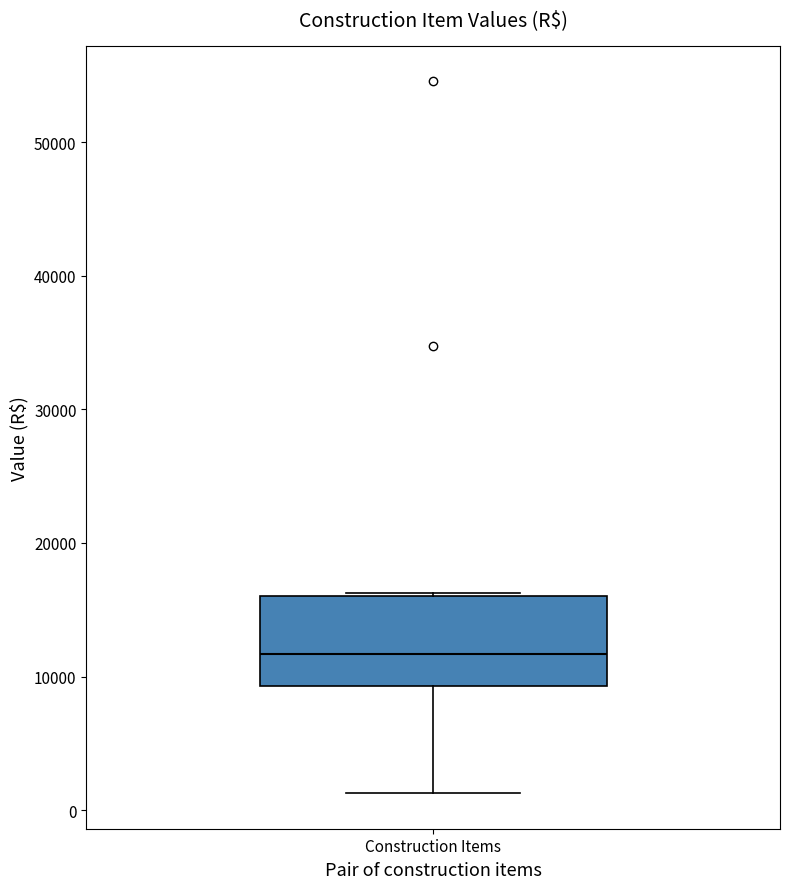

Where does the lower whisker of the box for Construction Items end on the y-axis? The values are not printed on the chart, so give them approximately, as read against the axis.

1000